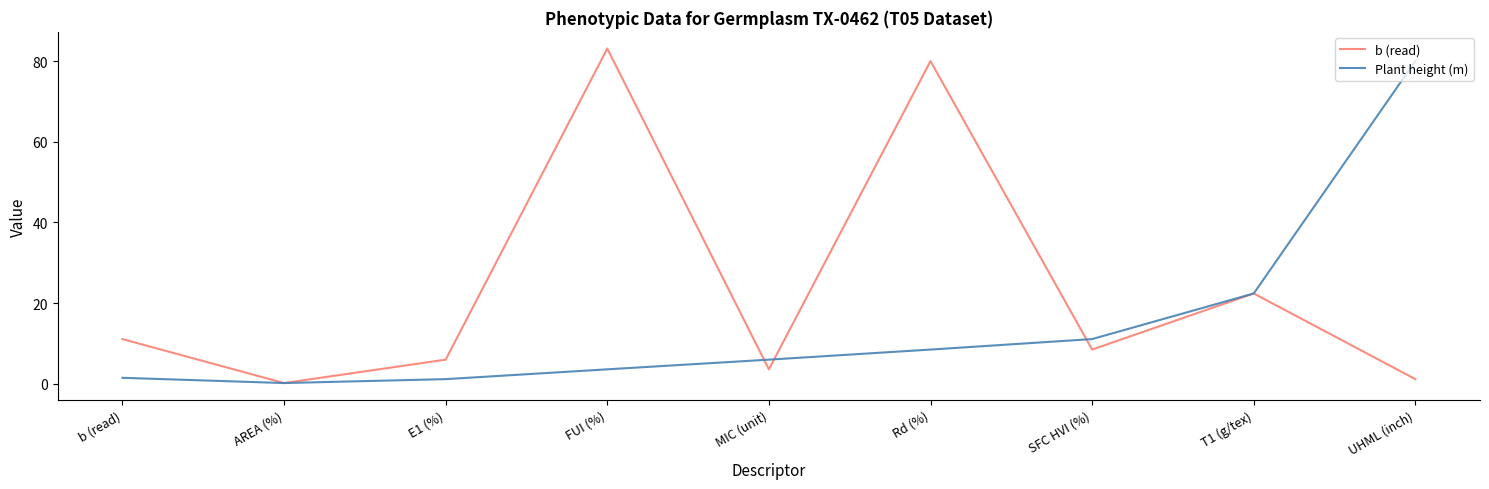

Read the b (read) value at SFC HVI (%).

8.5